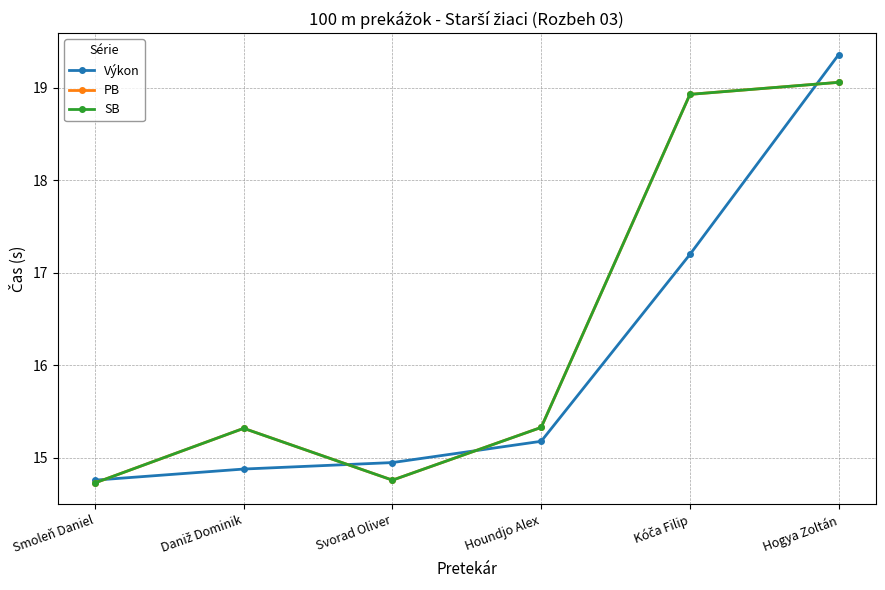

What is the minimum value for SB?

14.7